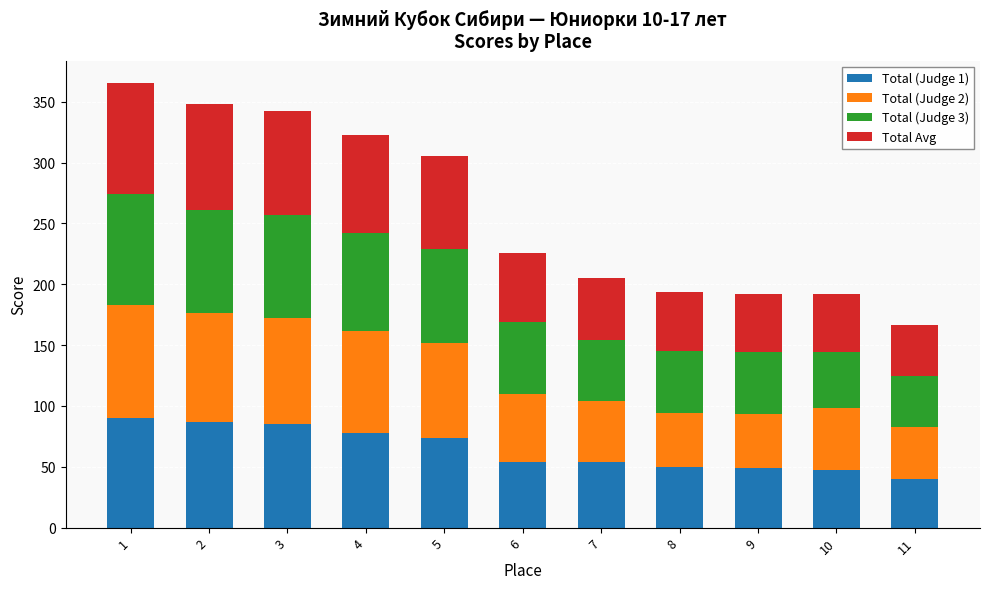

What is the total value across all series at 5?

305.3